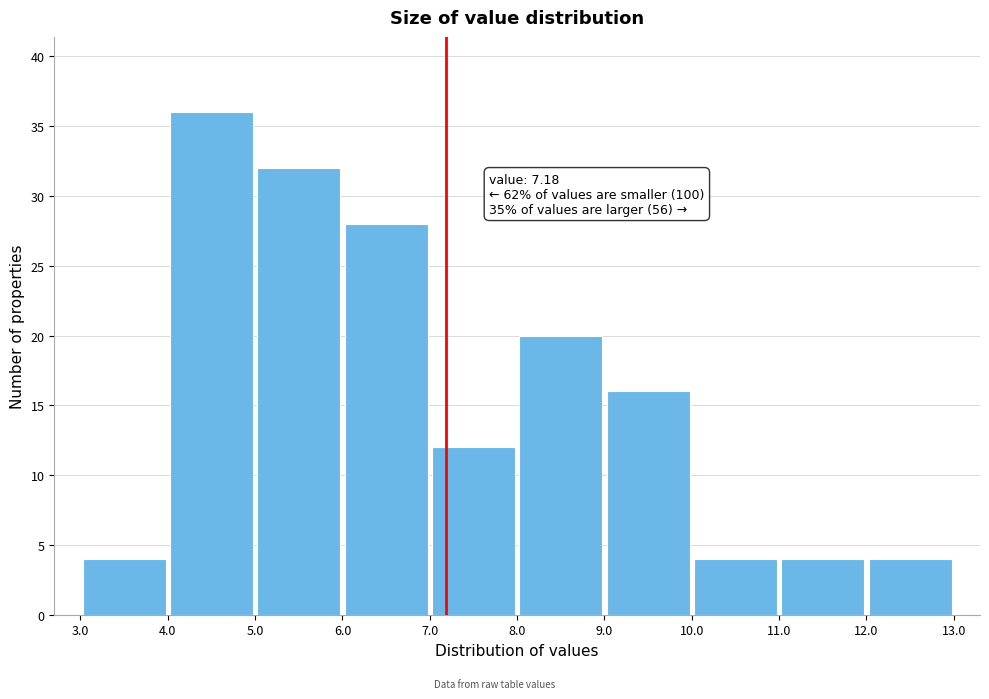

Which range on the x-axis has the tallest bar?

4.0 to 5.0